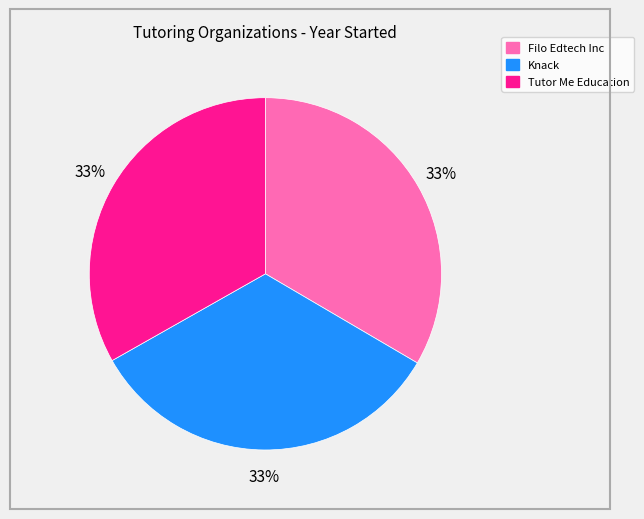

What is the ratio of the value at Tutor Me Education to the value at Filo Edtech Inc?

1.0